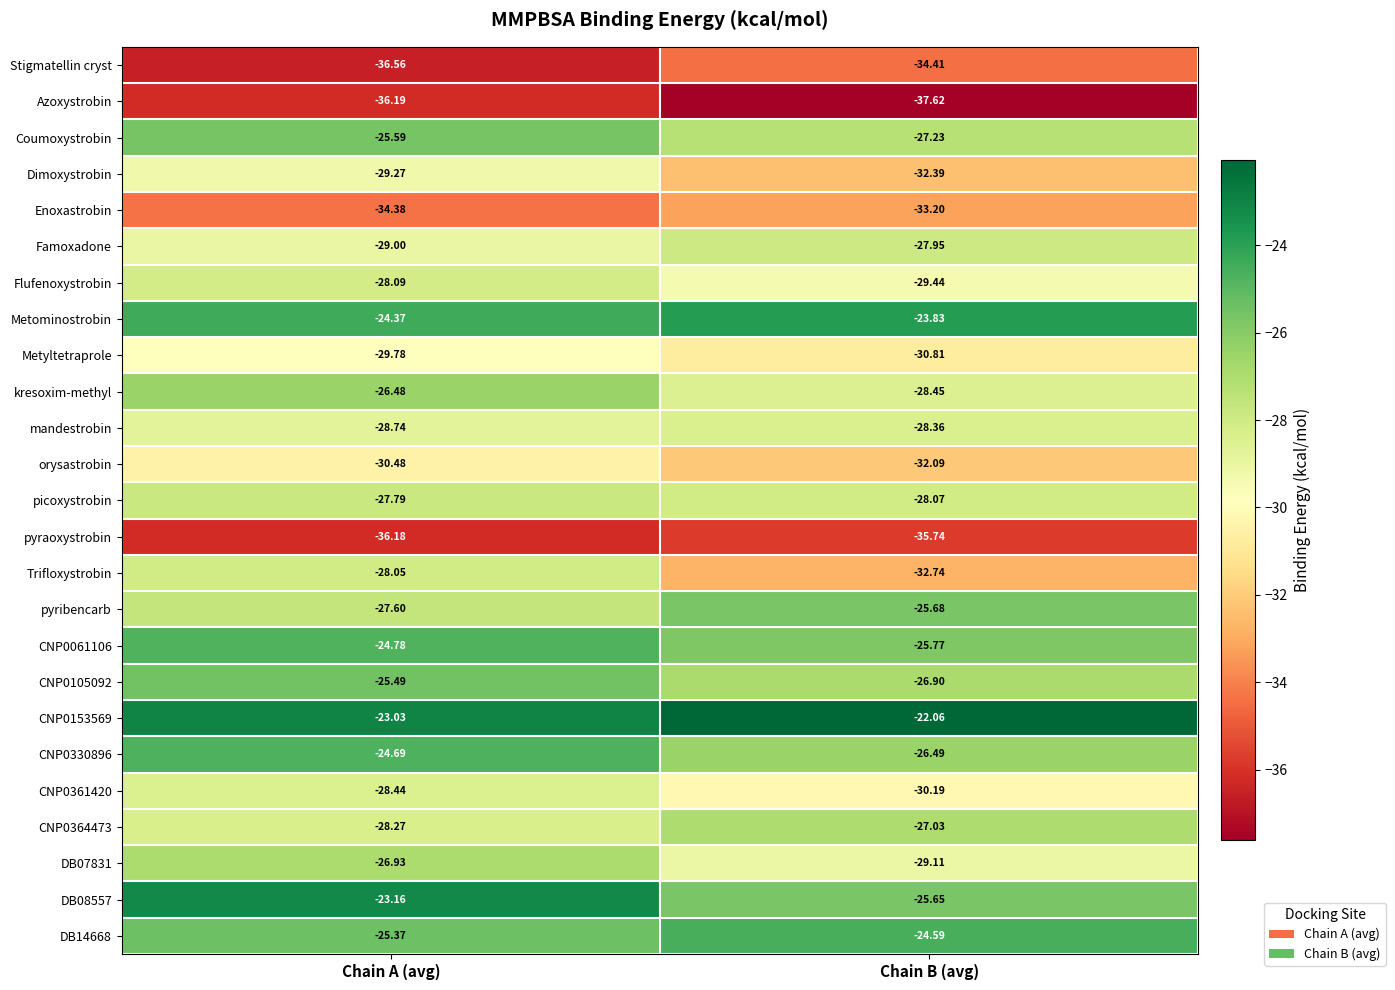

Where is DB14668 nearest to the value -24?

Chain B (avg)